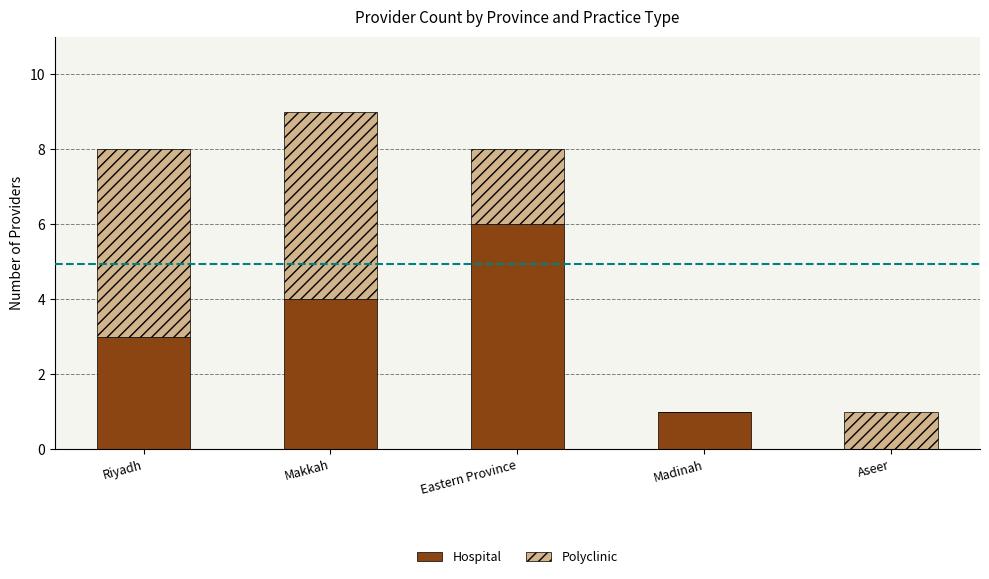

The value of Hospital at Aseer is 0. True or false?

True